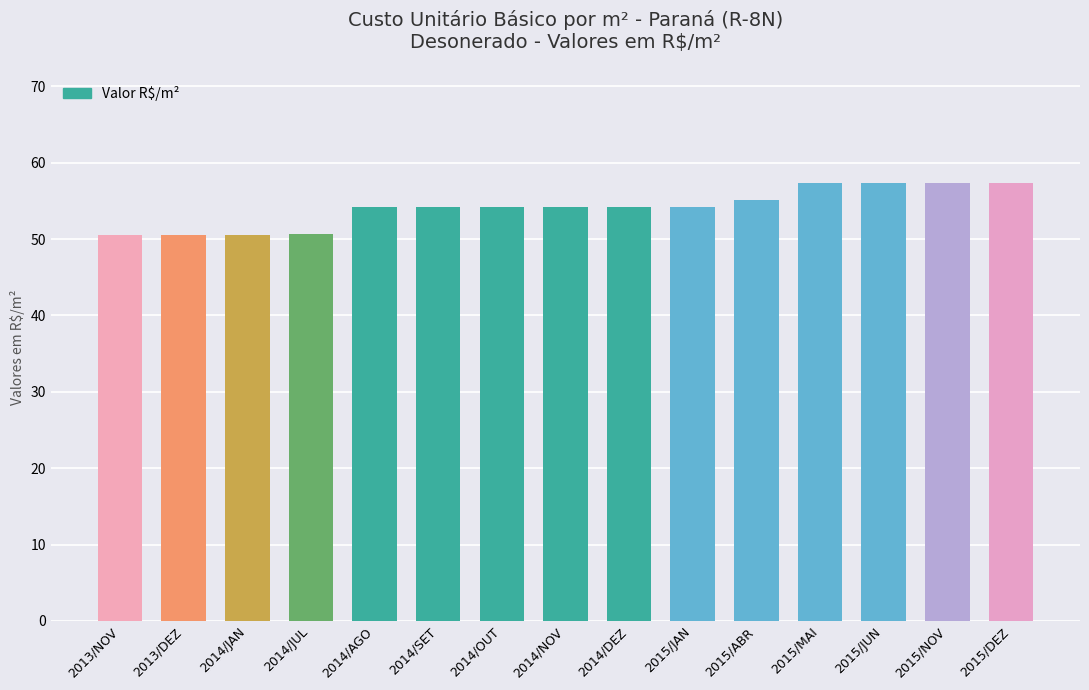

What is the ratio of the value at 2014/NOV to the value at 2015/DEZ?

0.9